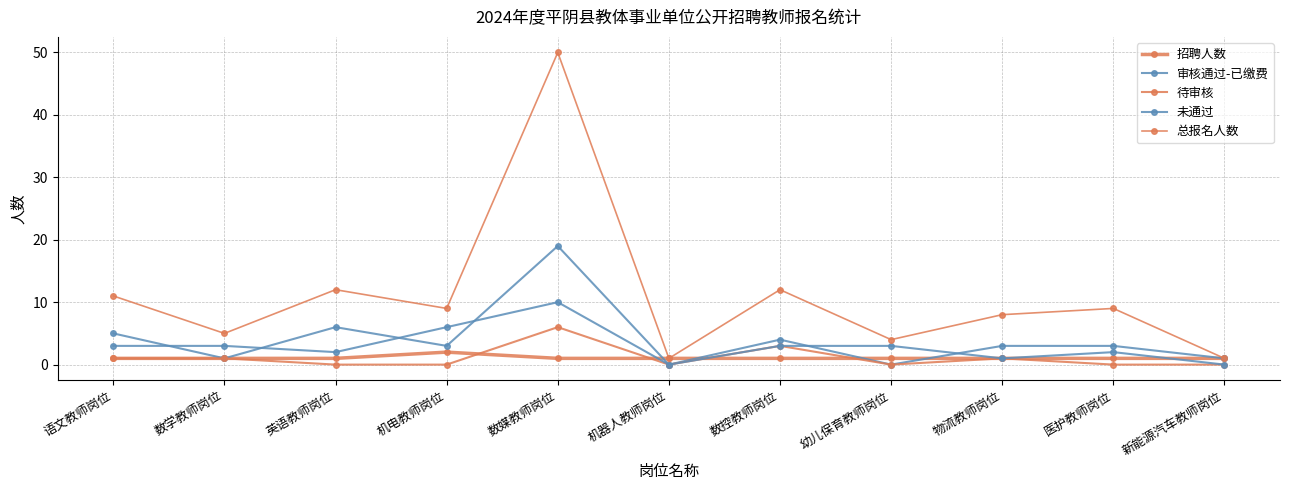

What is the difference between the maximum and minimum values in the 待审核 series?

6